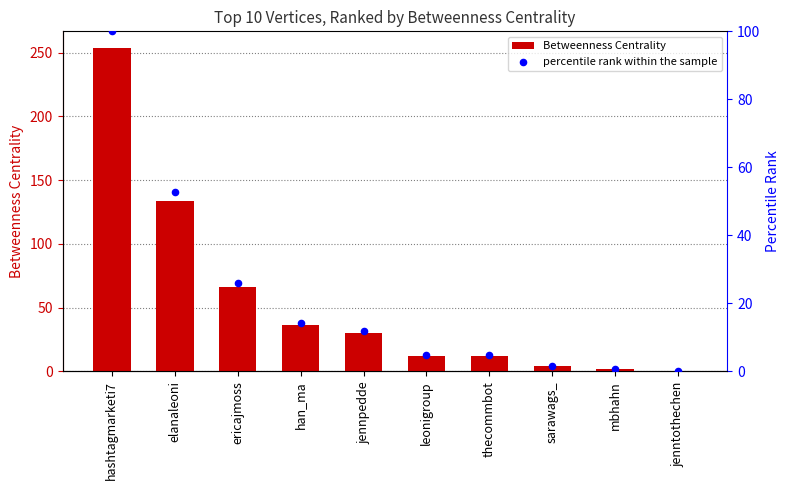

Which series has the largest Y range (max minus min)?

Betweenness Centrality